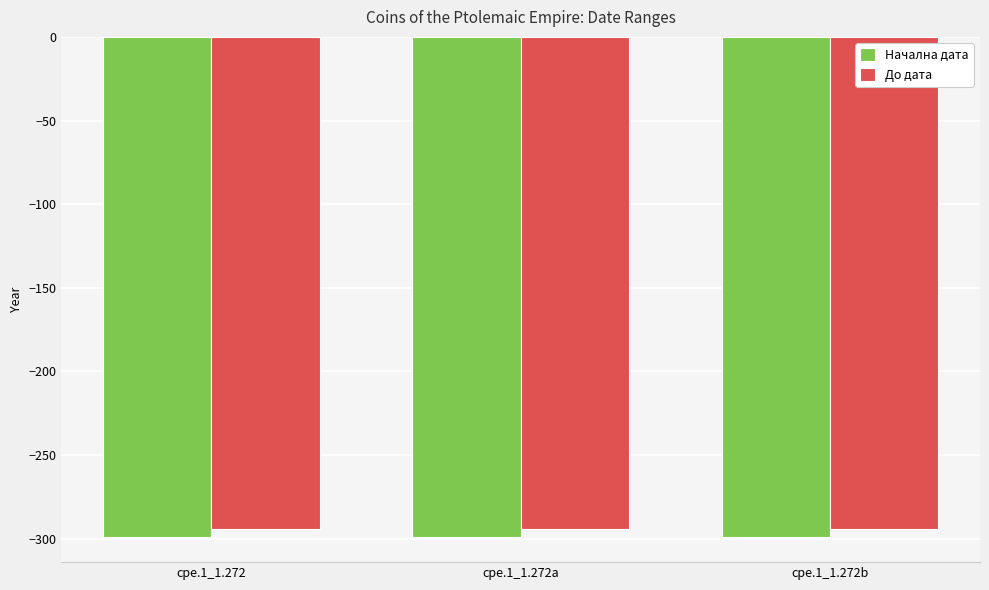

Which series has the largest total across all categories?

До дата